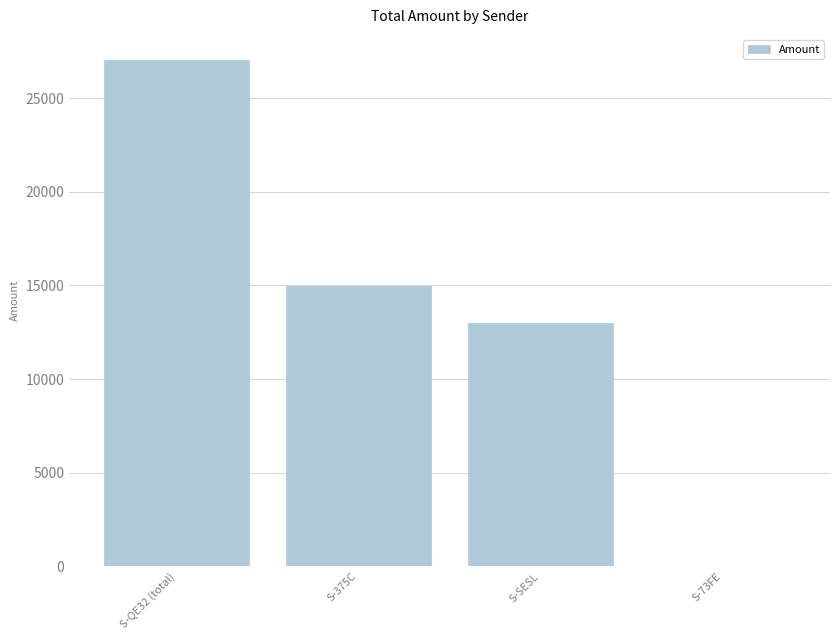

Which category has the highest value across all series?

S-QE32 (total)